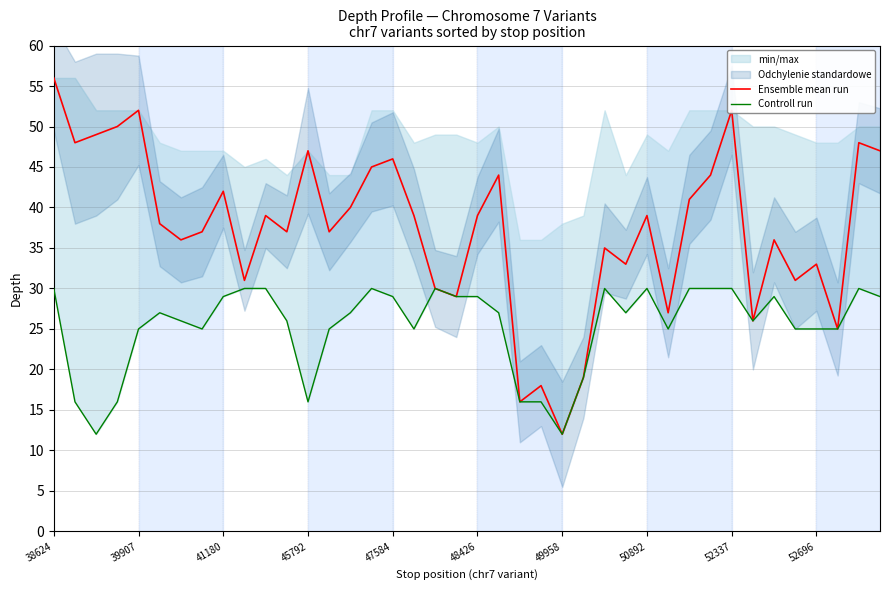

At which category is the sum across all series the highest?

38624